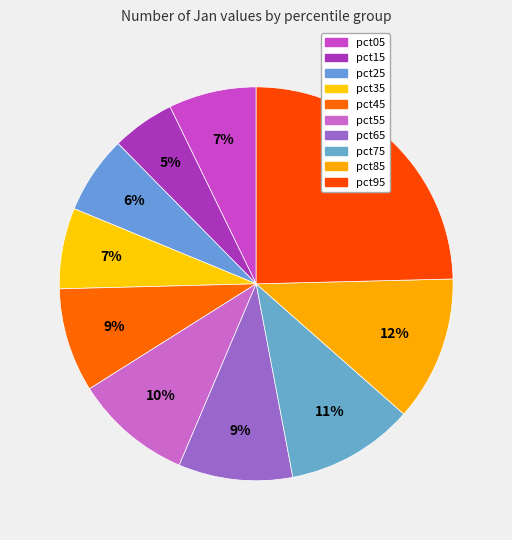

To the nearest percent, what is the difference between the largest and smallest slice percentages?

19%